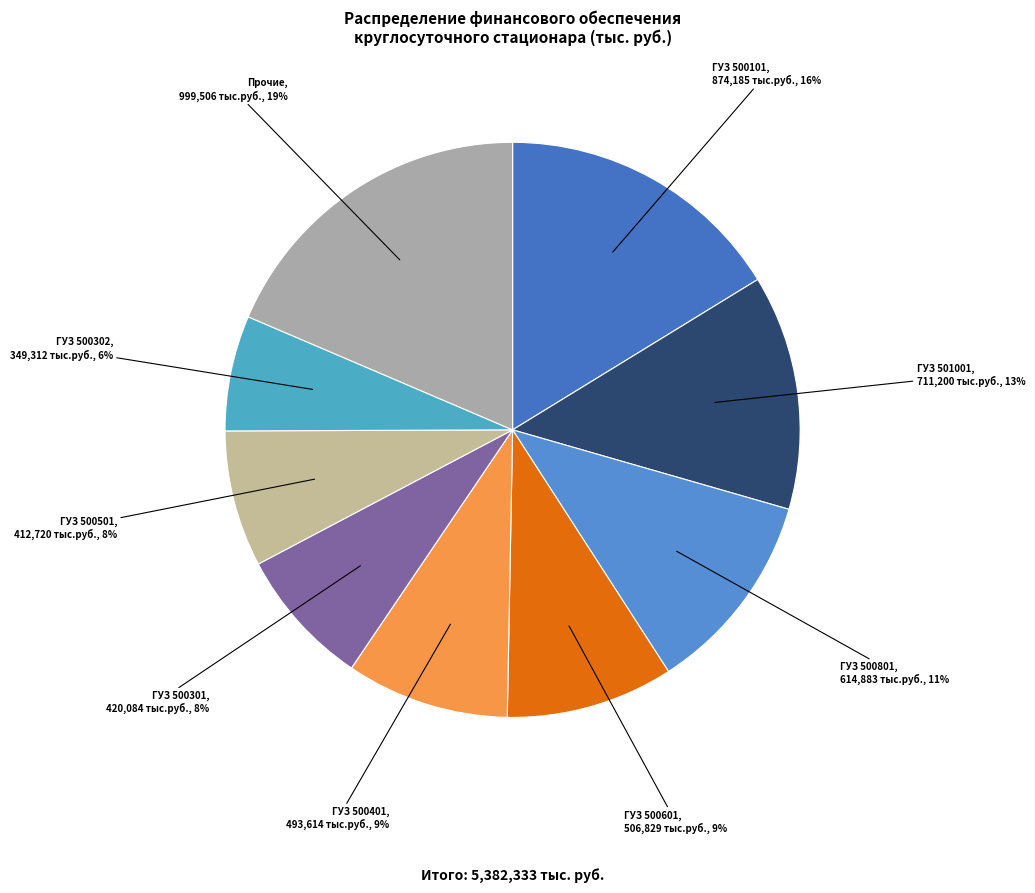

Do ГУЗ 500401 and ГУЗ 500801 together represent more than half of the pie?

No